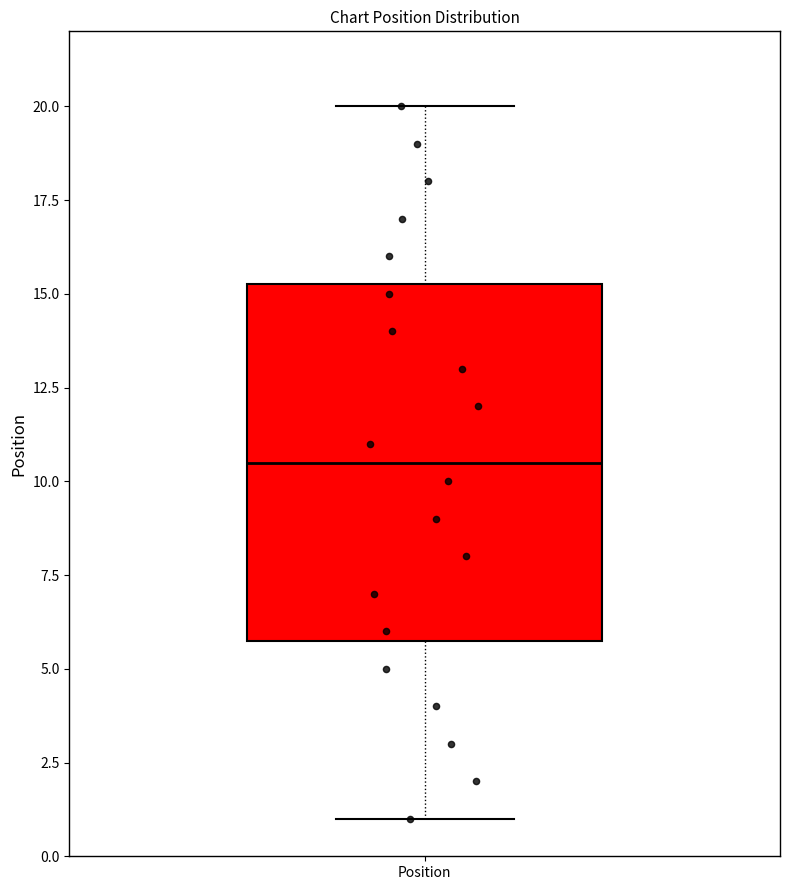

Transcribe this box plot: give where the median line is, the range the box spans, and where the two whiskers end, as read against the y-axis. The values are not printed on the chart, so give them approximately, as read against the axis.

median 10.5, box 6.0 to 15.5, whiskers 1.0 to 20.0